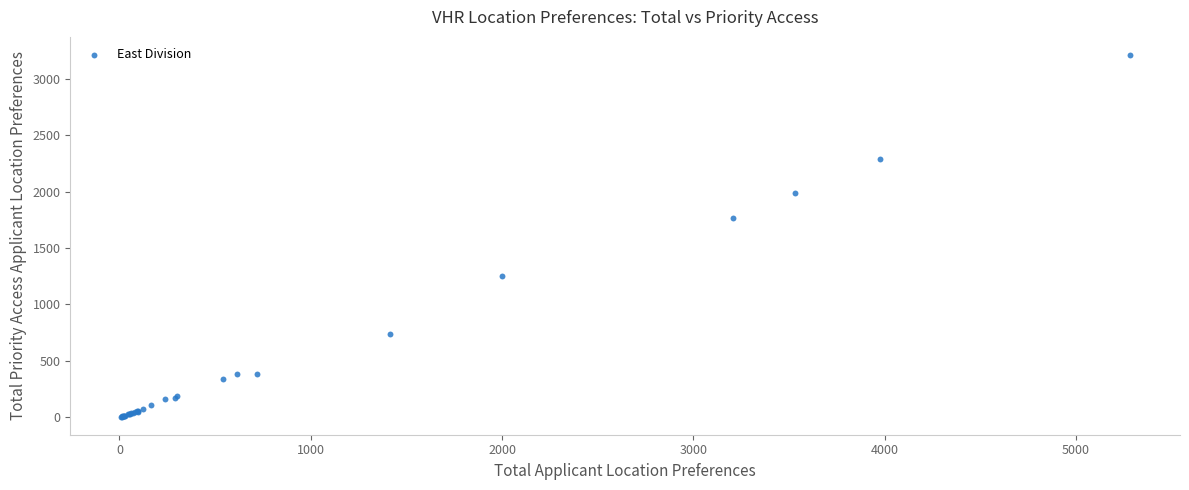

What Y value in the scatter plot is closest to 1608?

1763